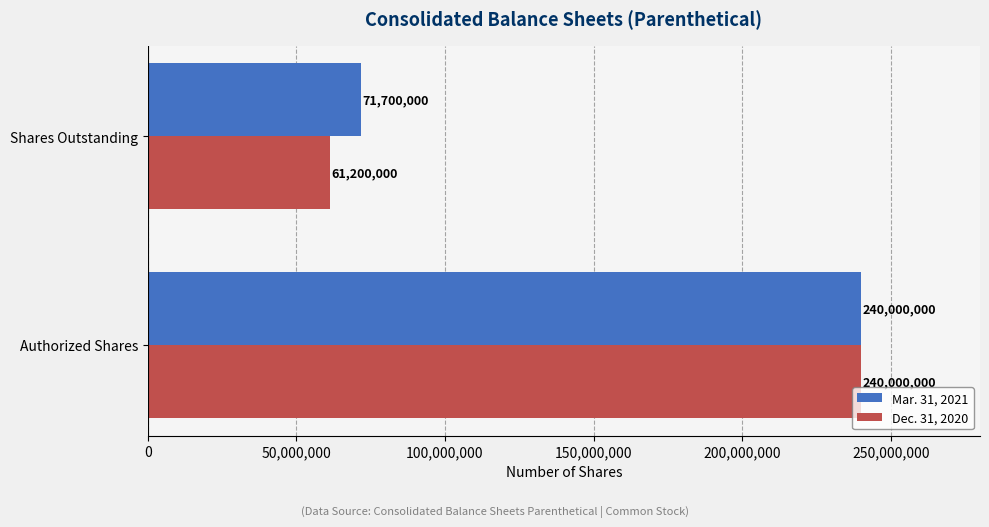

What is the sum of all Dec. 31, 2020 values?

301200000